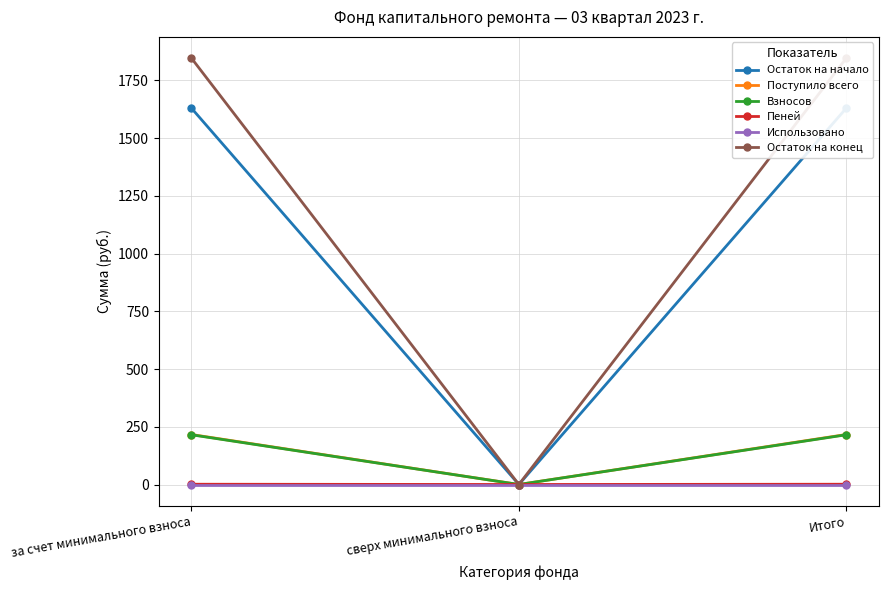

Reading left to right, list all the values displayed in this chart.

Остаток на начало: за счет минимального взноса=1629.6	сверх минимального взноса=0.0	Итого=1629.6
Поступило всего: за счет минимального взноса=216.5	сверх минимального взноса=0.0	Итого=216.5
Взносов: за счет минимального взноса=215.3	сверх минимального взноса=0.0	Итого=215.3
Пеней: за счет минимального взноса=1.1	сверх минимального взноса=0.0	Итого=1.1
Использовано: за счет минимального взноса=0.0	сверх минимального взноса=0.0	Итого=0.0
Остаток на конец: за счет минимального взноса=1846.1	сверх минимального взноса=0.0	Итого=1846.1